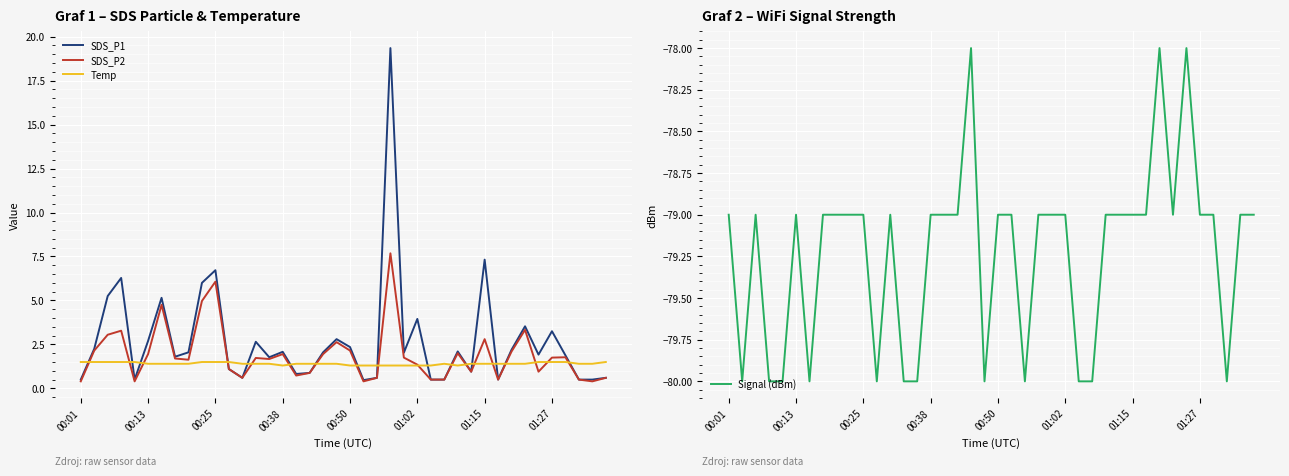

What position from the right is 31?

9